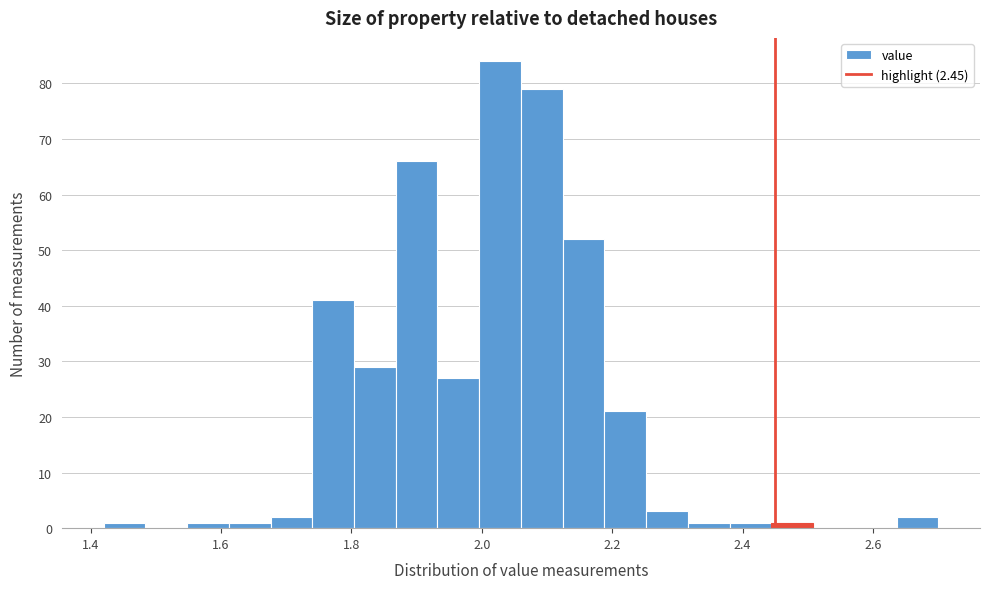

Read against the x-axis, roughly where is the centre of the tallest bar?

2.02